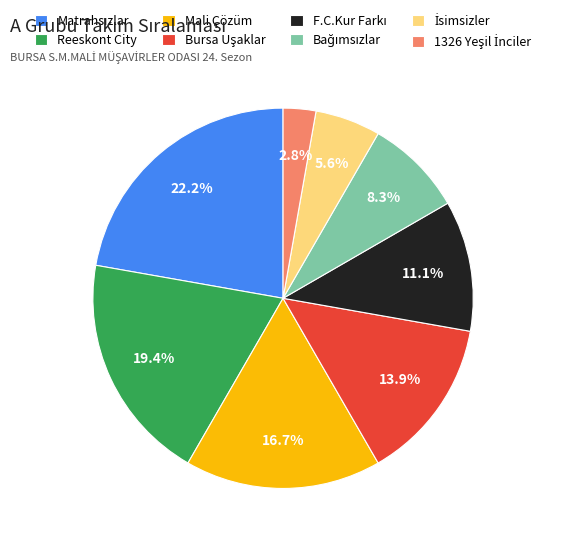

Does any single category account for the majority?

No